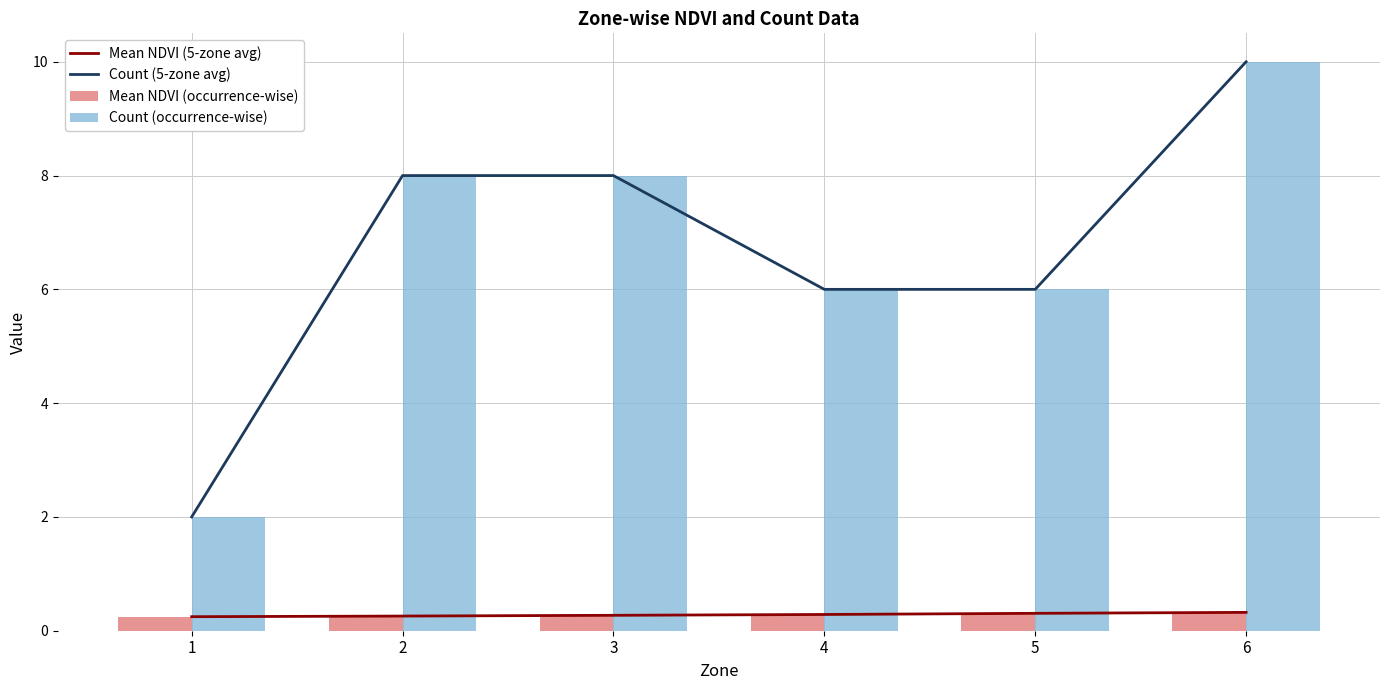

What is the value of the Count (5-zone avg) bar at the 4th from the left?

6.0